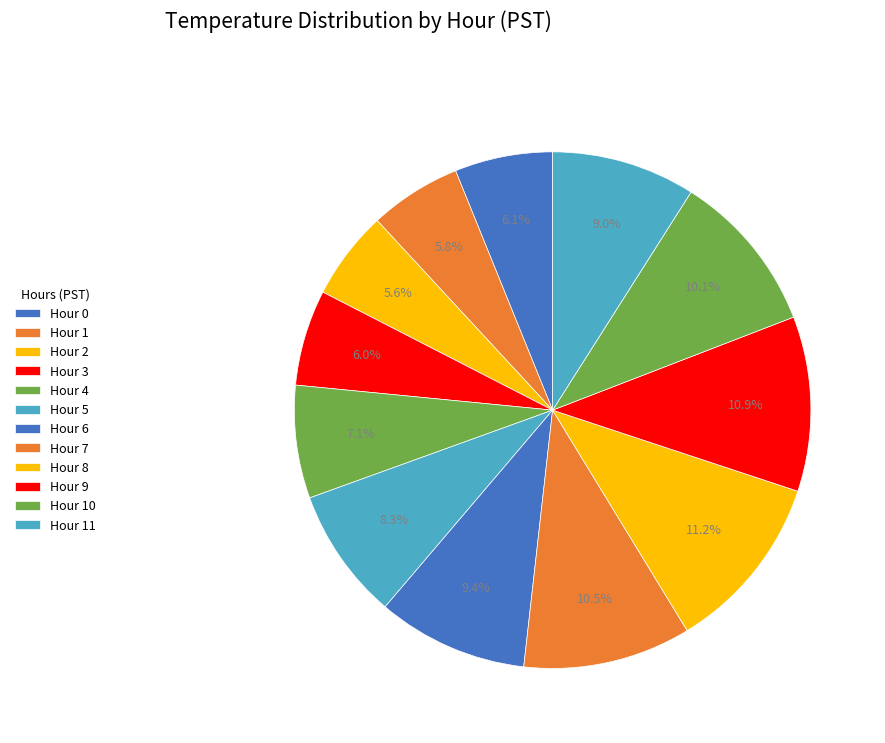

Count the number of slices in the pie.

12